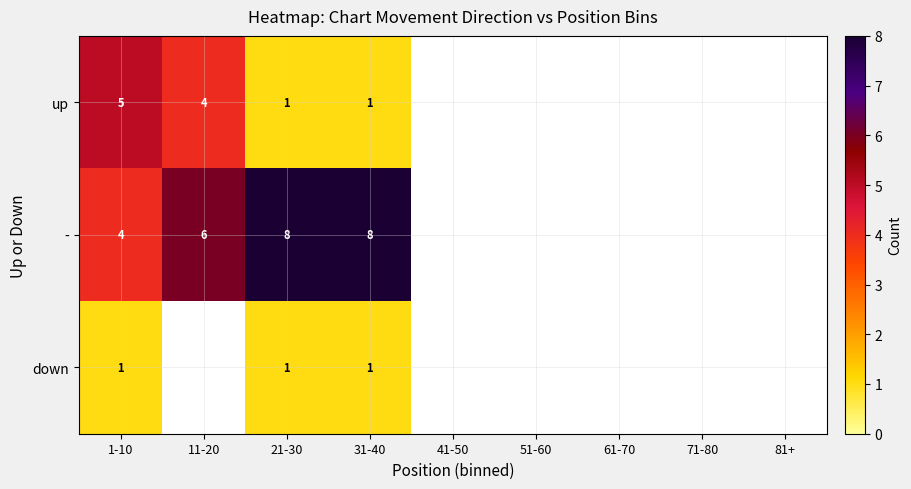

Rank the series at 1-10 from highest to lowest value.

up, -, down